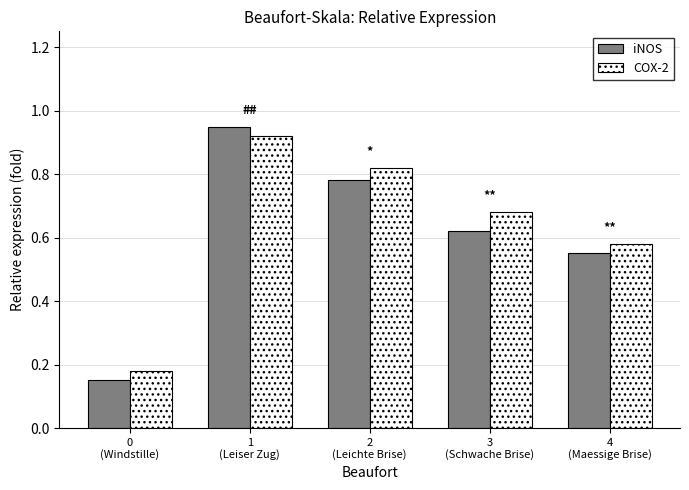

How many categories are shown in the chart?

5